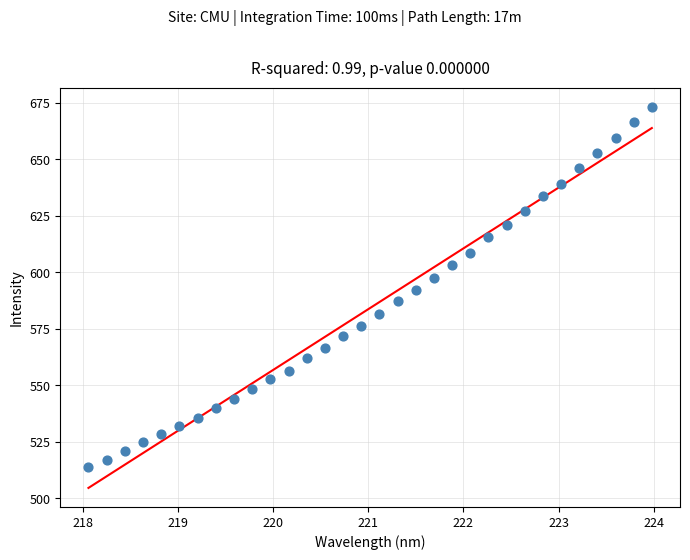

What is the range of X values (max minus min)?

5.9